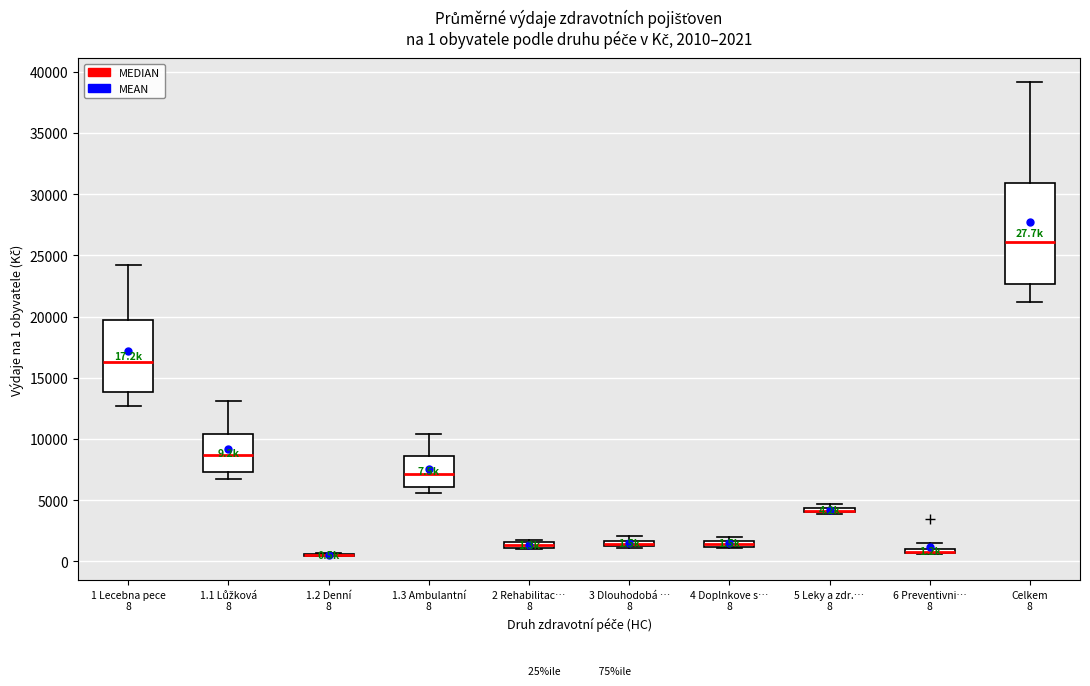

Comparing the boxes themselves (not the whiskers), which one is the tallest?

Celkem 8